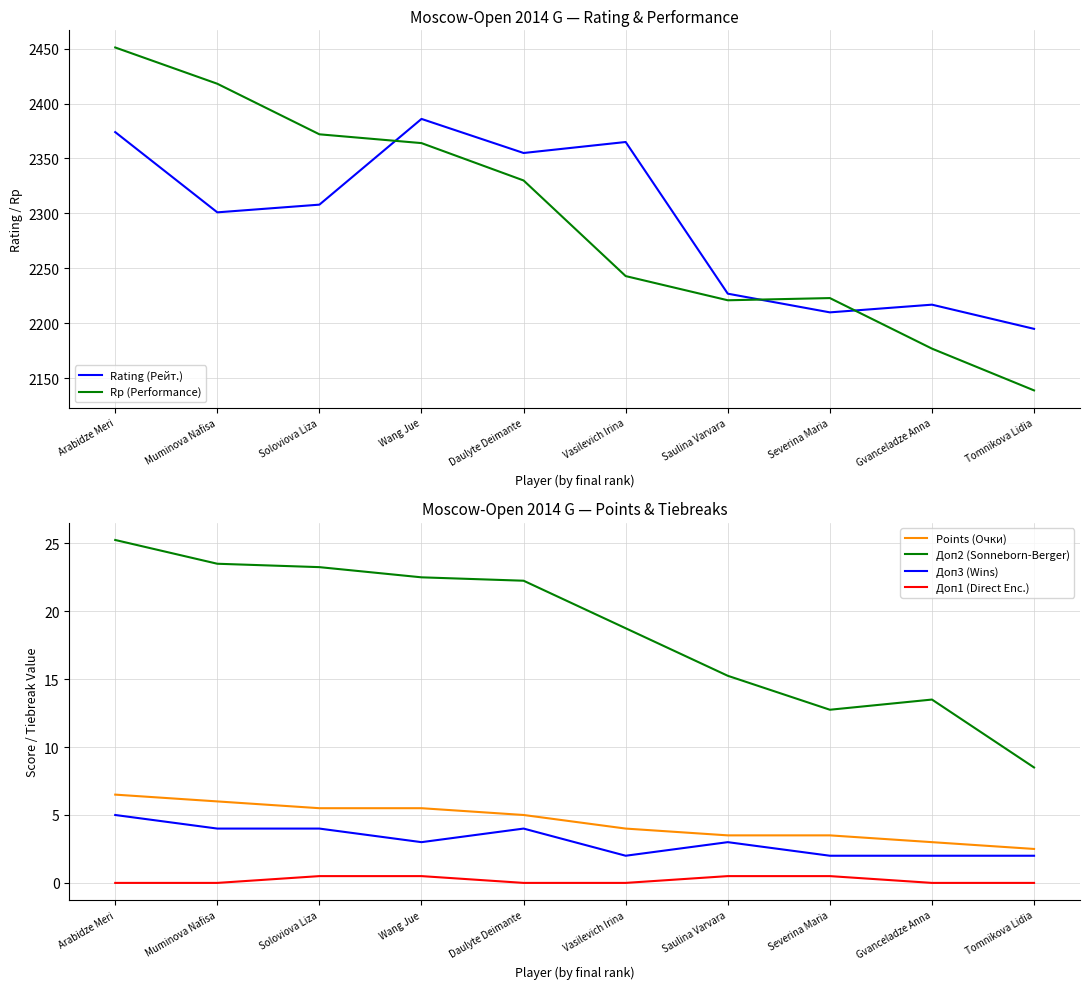

At which label is Доп1 (Direct Enc.) closest to 0?

Arabidze Meri